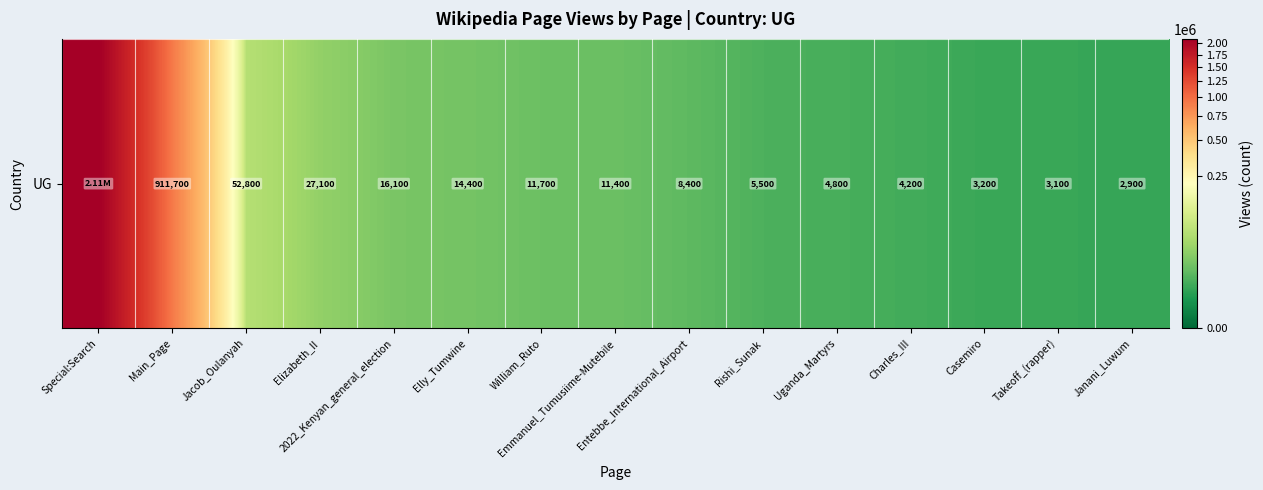

The chart shows a value of 4200 at Charles_III. True or false?

True